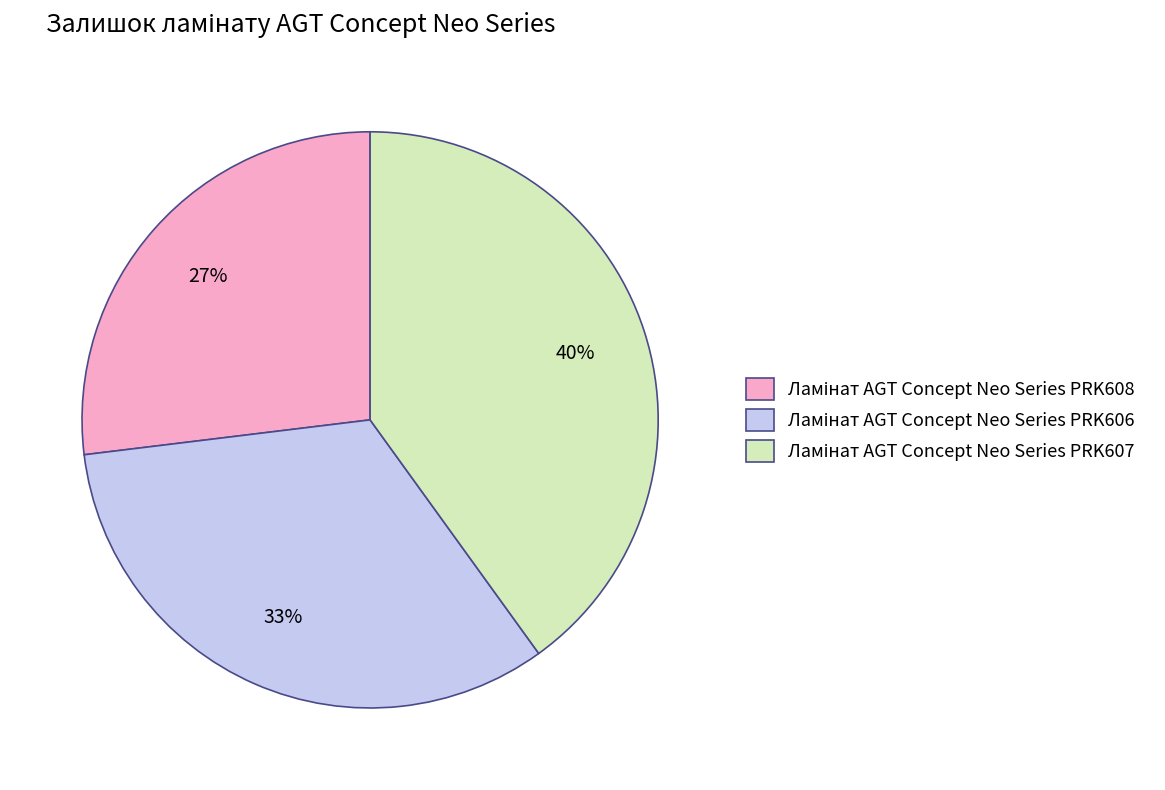

To the nearest percent, what is the average slice percentage?

33%